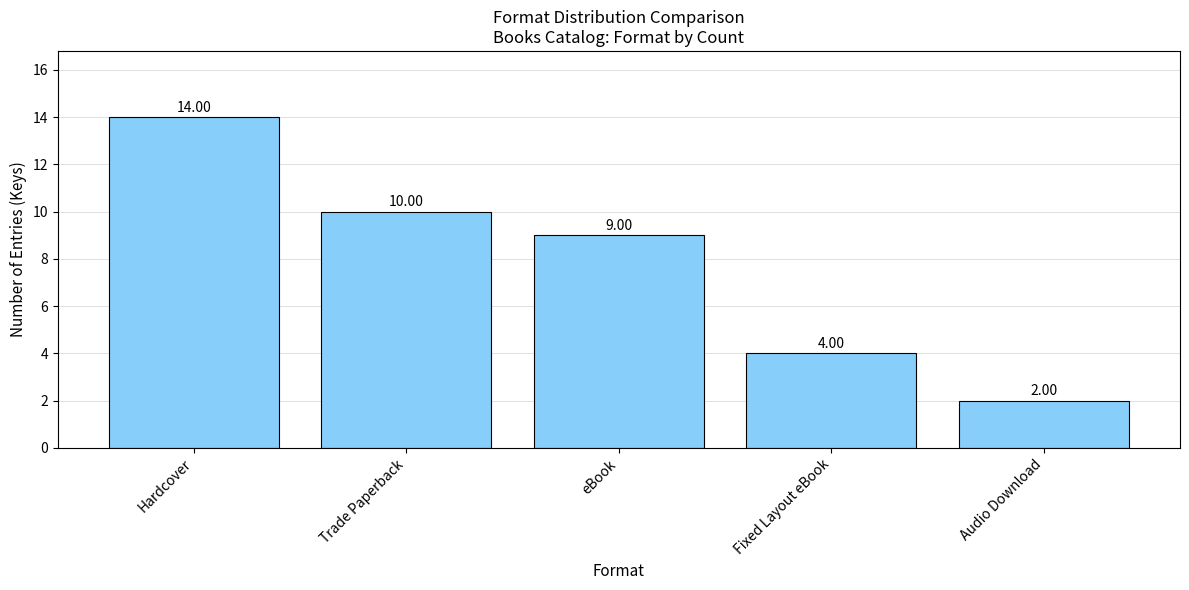

Does the chart contain stacked bars?

No